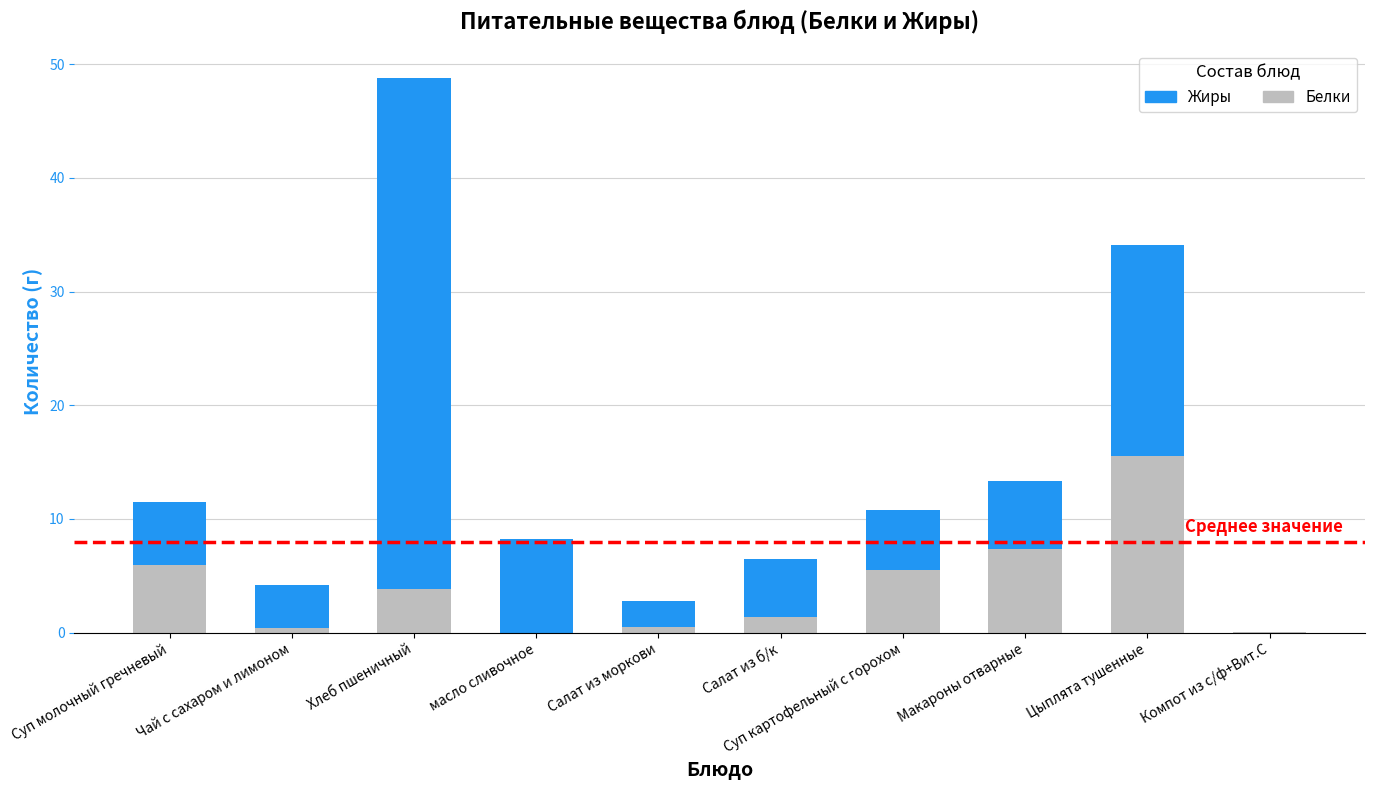

What value does the Белки series have at Суп молочный гречневый?

6.0